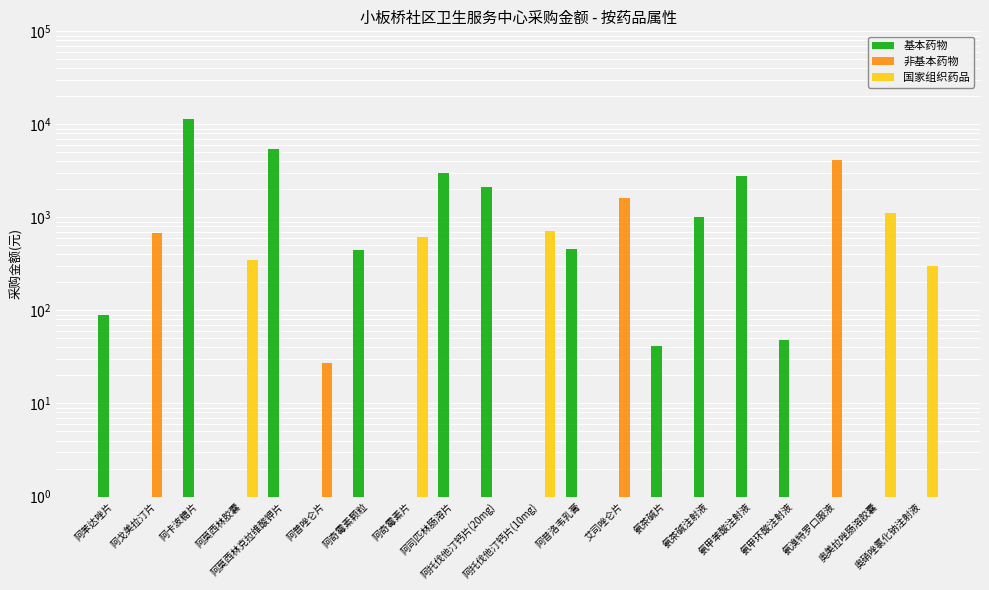

What are all the series names shown in the legend?

基本药物, 非基本药物, 国家组织药品